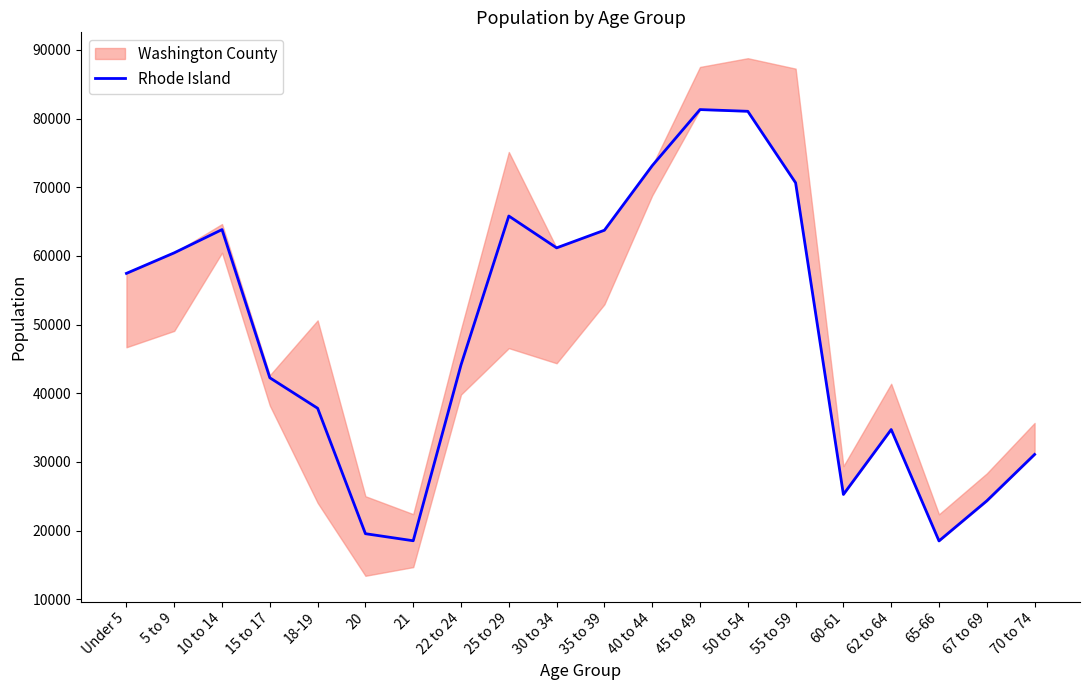

What is the label of the 11th point from the left?

35 to 39